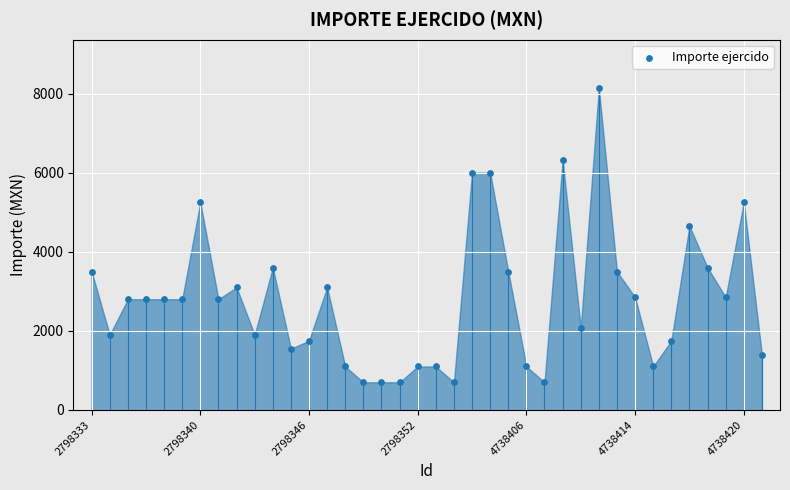

What Y value in the scatter plot is closest to 4420?

4650